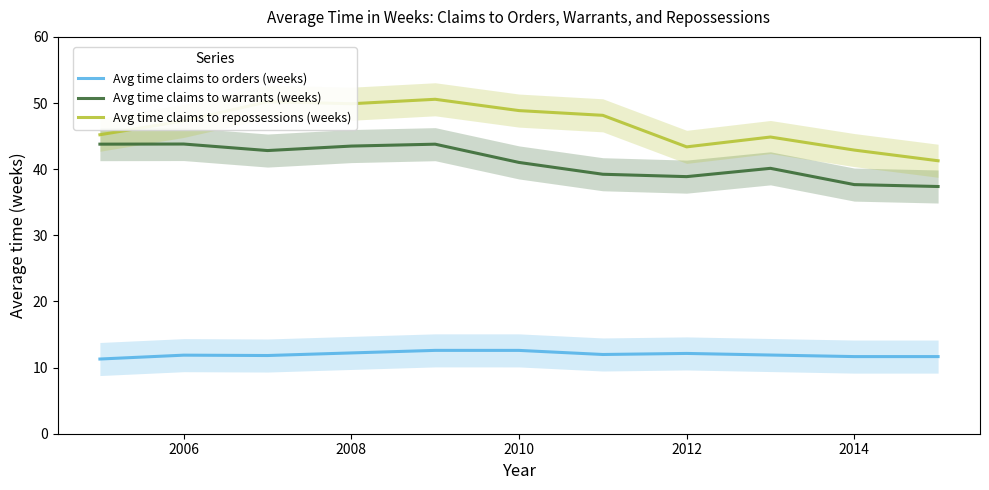

What is the average value of the Avg time claims to warrants (weeks) series?

41.1